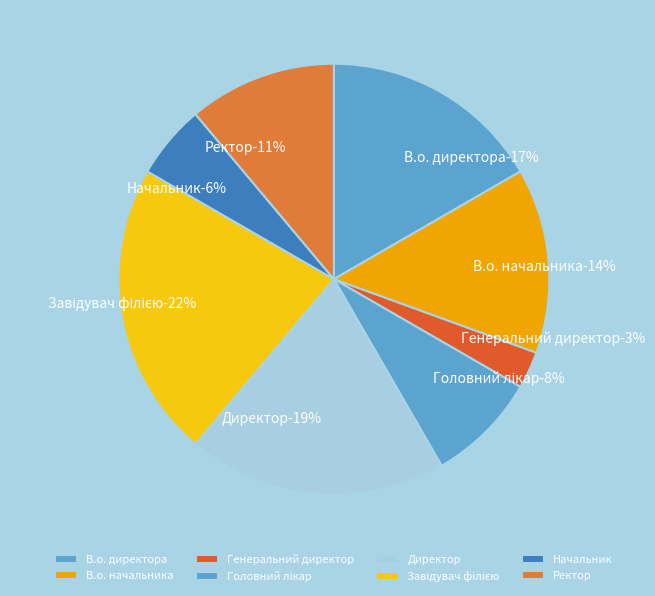

To the nearest percent, what is the average slice percentage?

12%